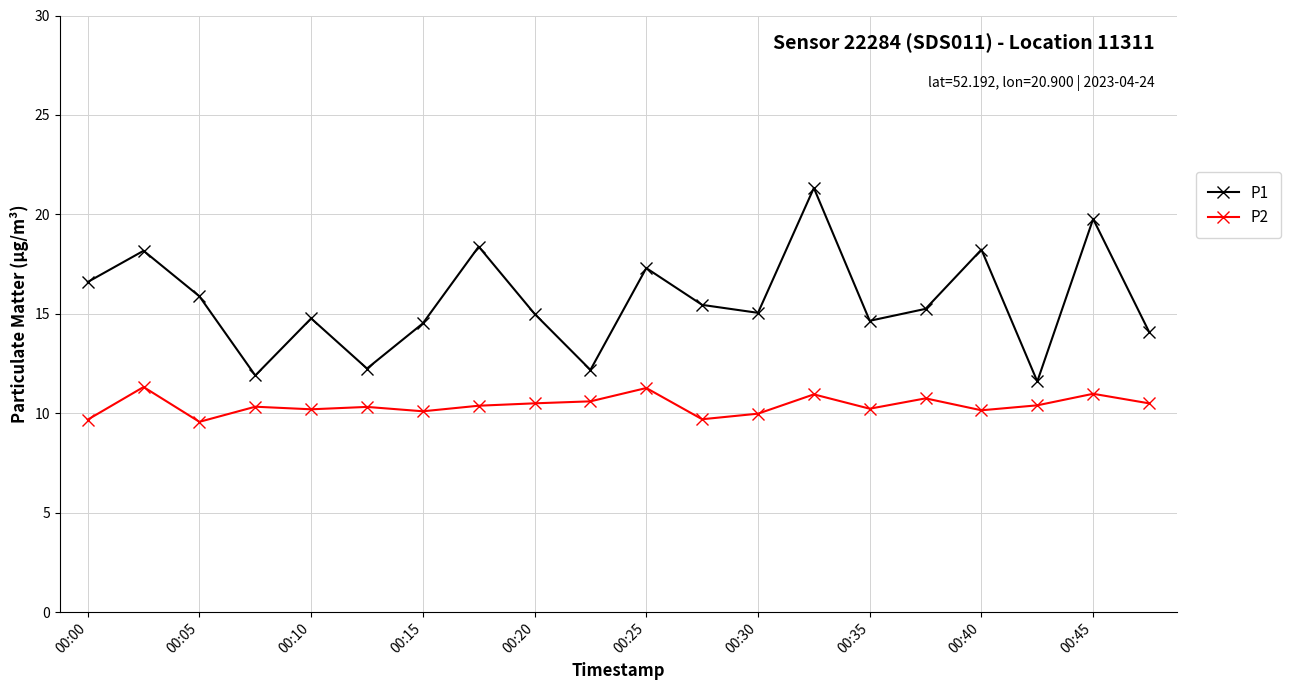

Which series has the largest total across all categories?

P1